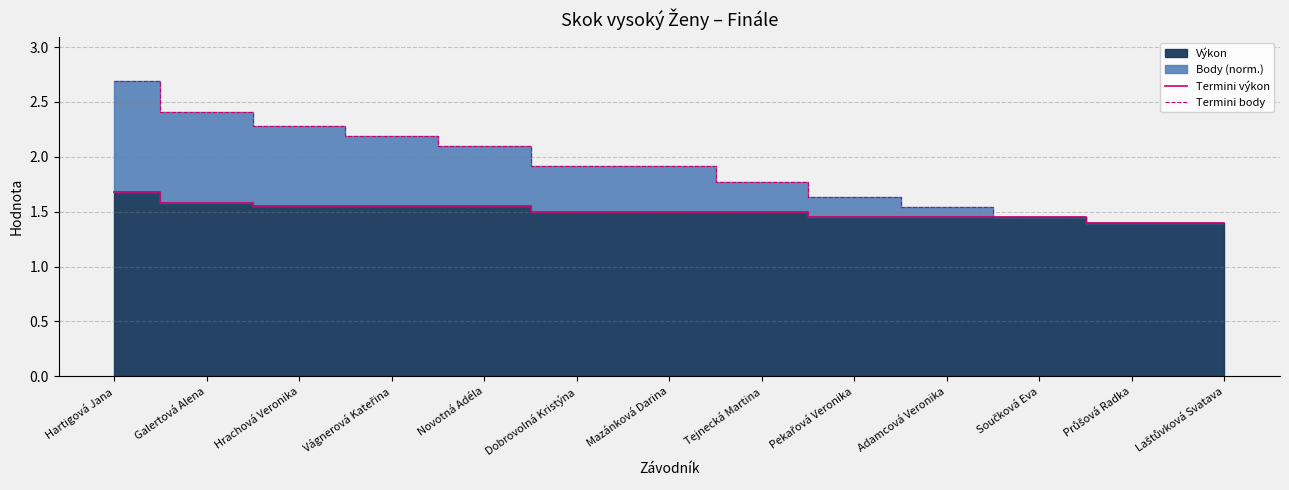

True or false: Termini výkon and Termini body cross at least once.

False